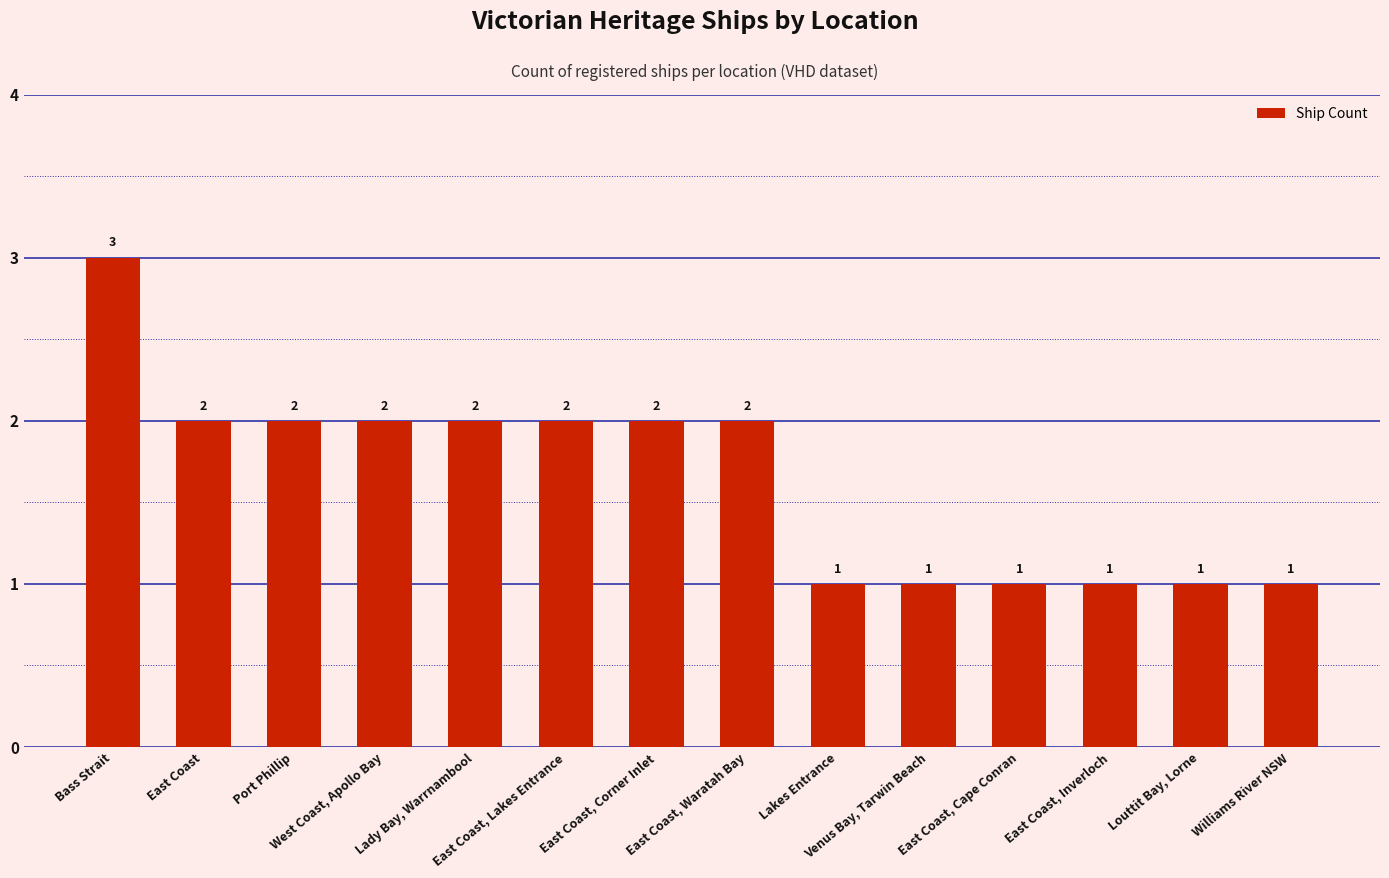

How many bars are there in total?

14